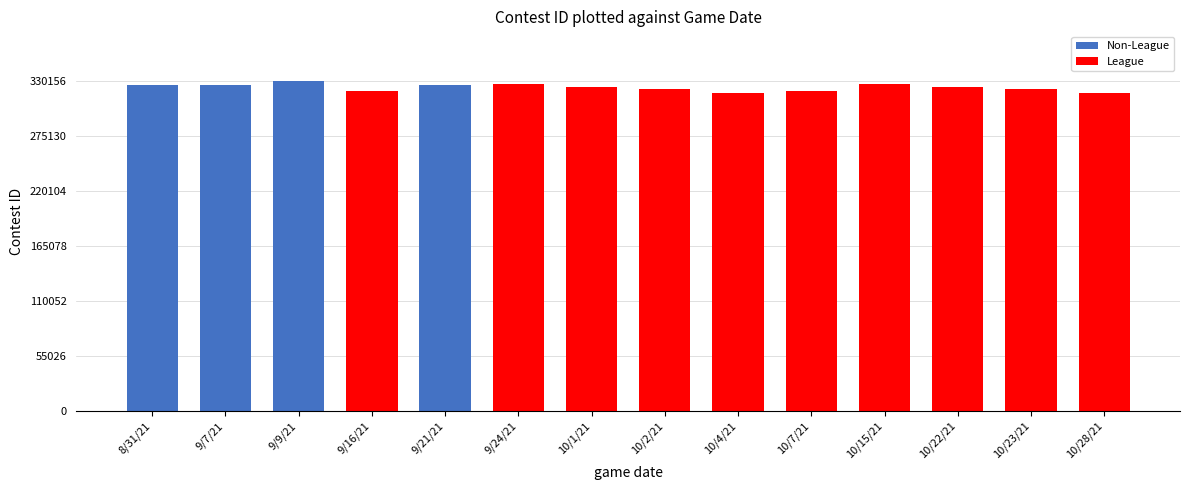

What is the difference between the maximum and minimum values?

11925